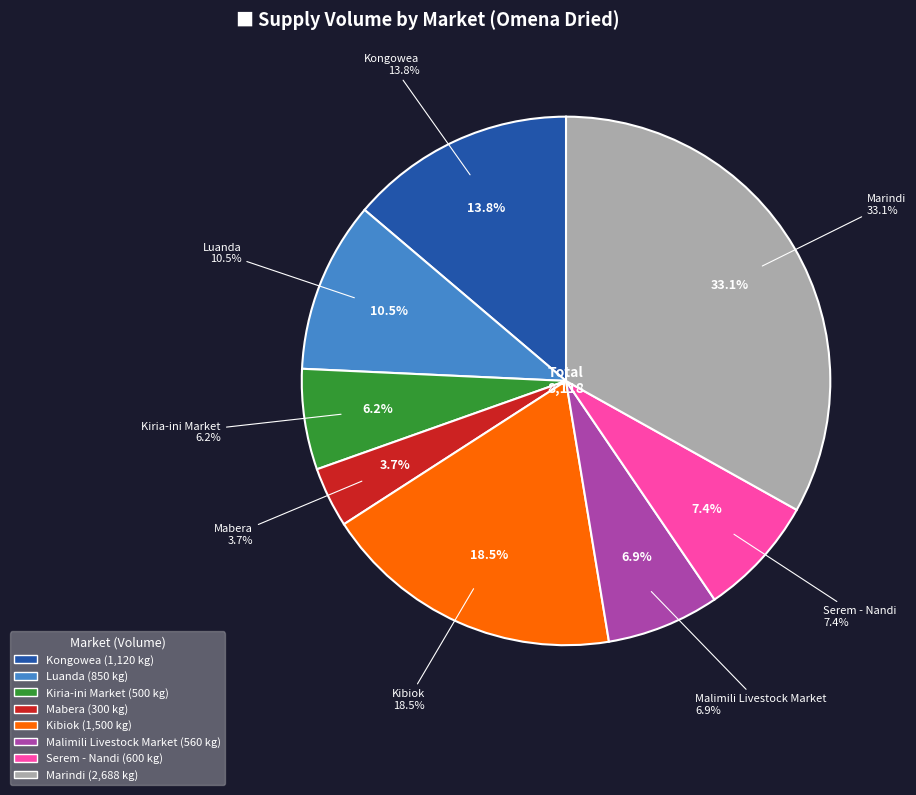

Rank the categories by value from lowest to highest.

Mabera, Kiria-ini Market, Malimili Livestock Market, Serem - Nandi, Luanda, Kongowea, Kibiok, Marindi